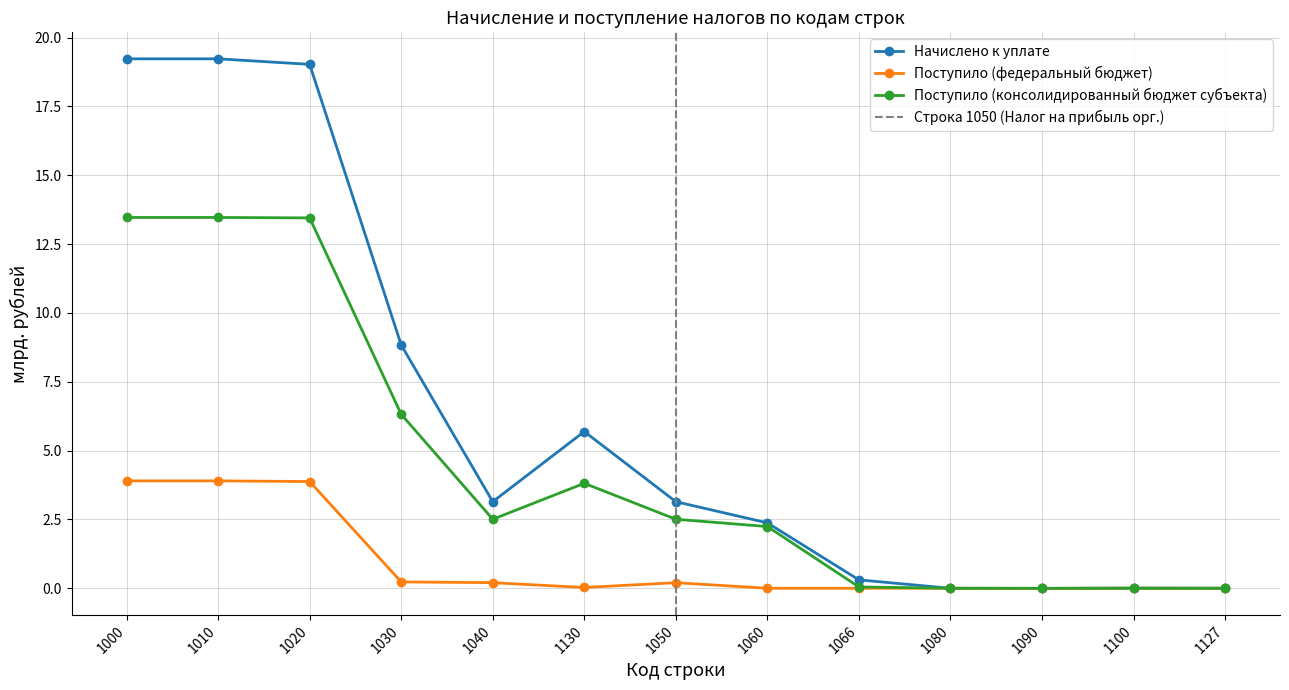

How many data points in Поступило (консолидированный бюджет субъекта) are above 2?

8